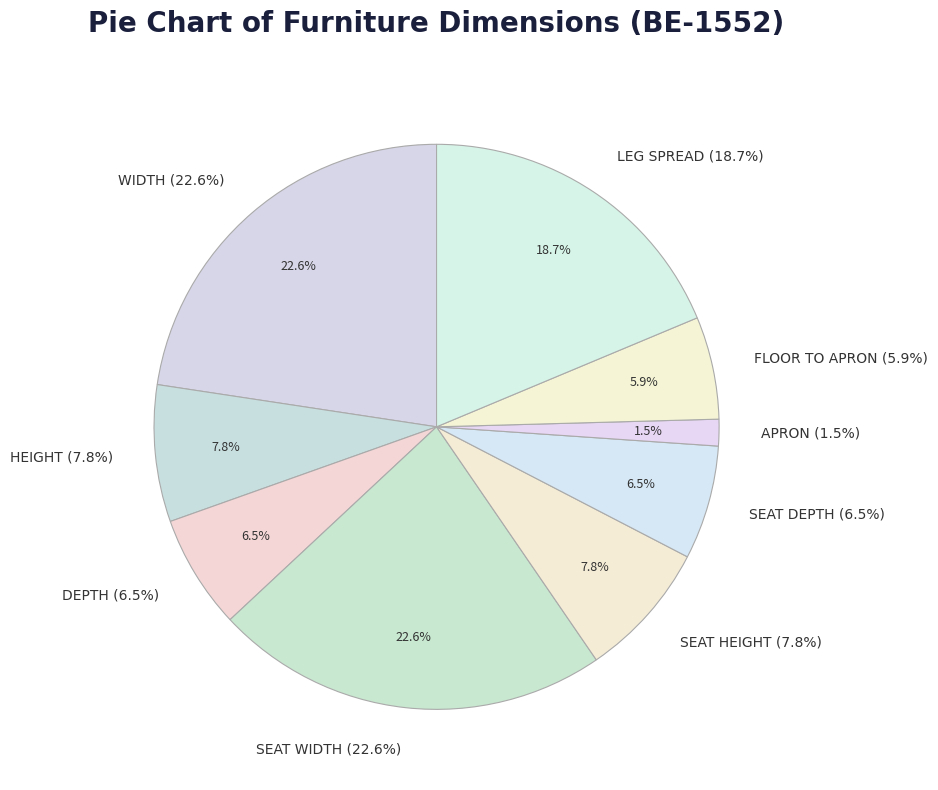

Is it true that SEAT WIDTH is 36% of the pie?

False